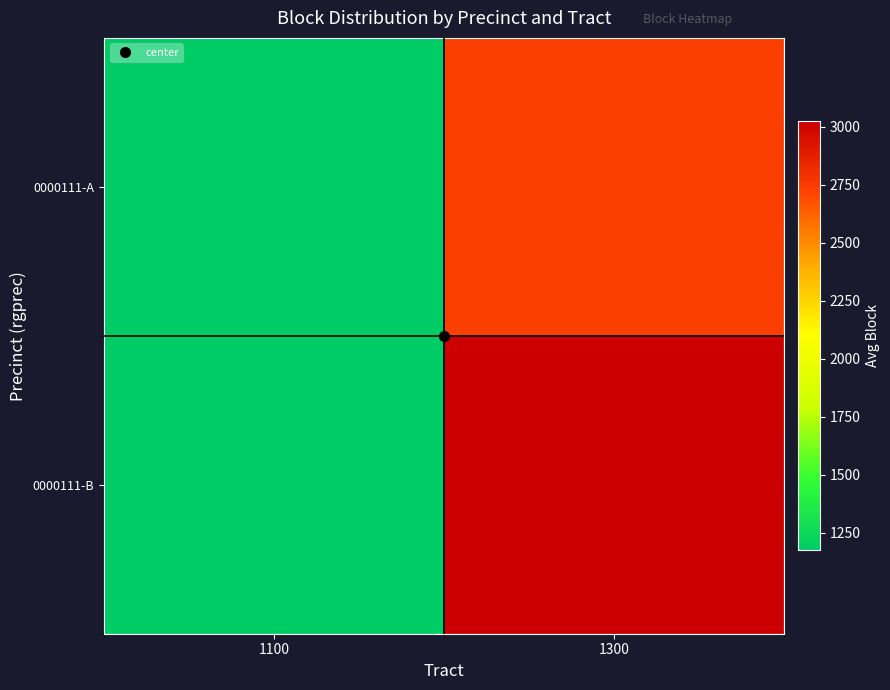

How many distinct data groups are displayed?

2